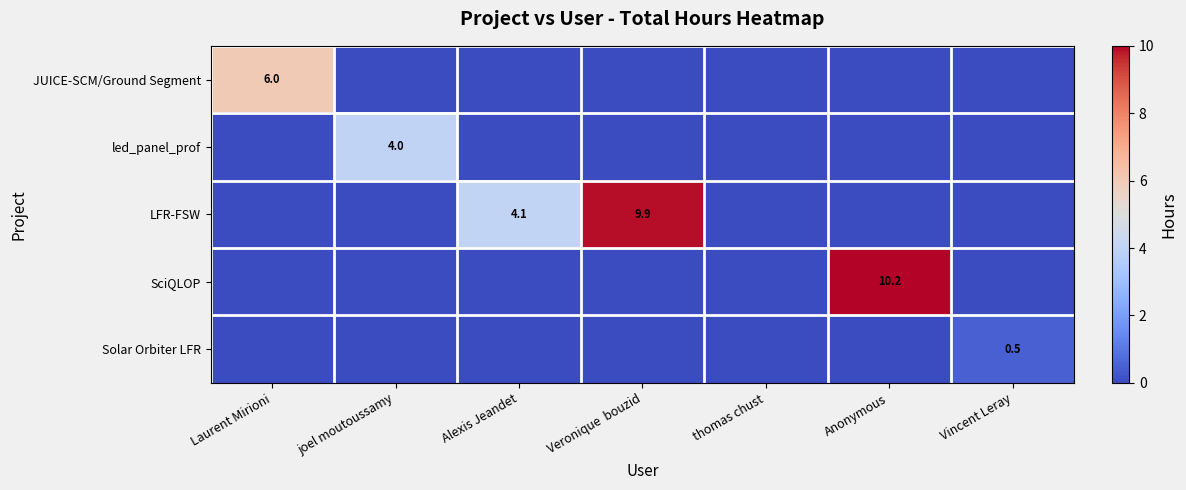

What is the difference between the LFR-FSW values at Alexis Jeandet and Veronique  bouzid?

5.8